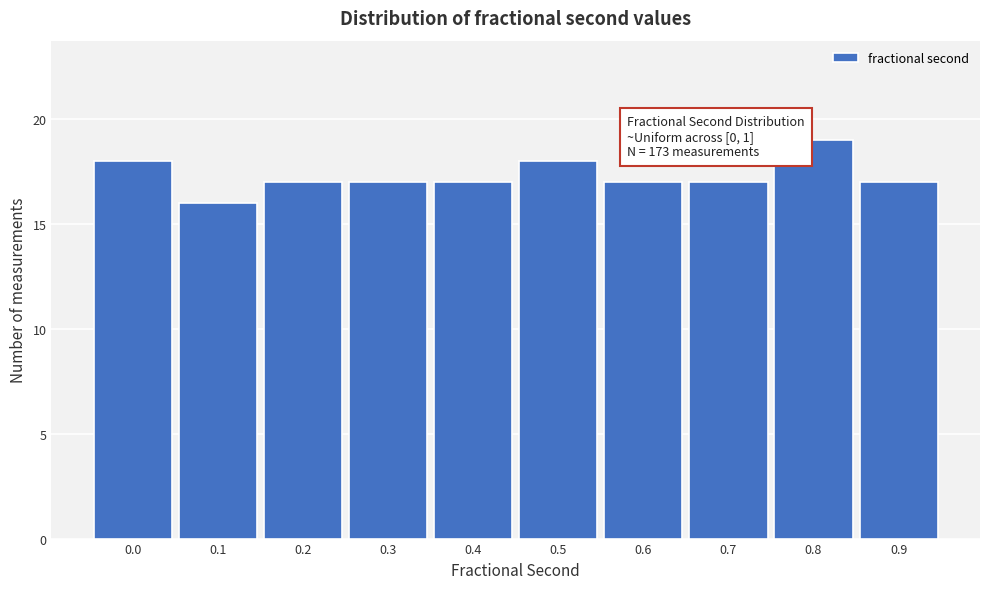

Reading left to right, list all the values displayed in this chart.

0.0=18	0.1=16	0.2=17	0.3=17	0.4=17	0.5=18	0.6=17	0.7=17	0.8=19	0.9=17